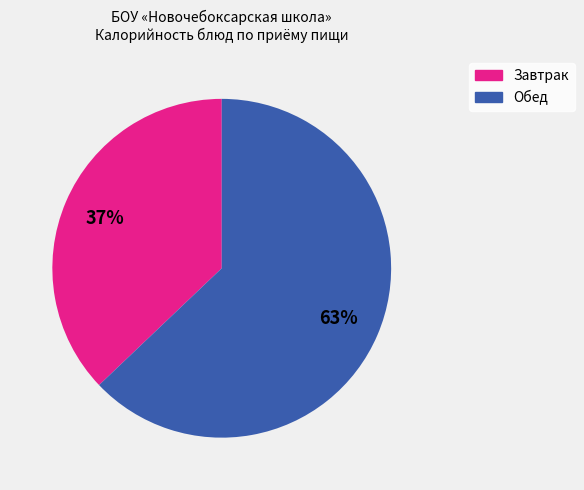

To the nearest percent, what is the average slice percentage?

50%